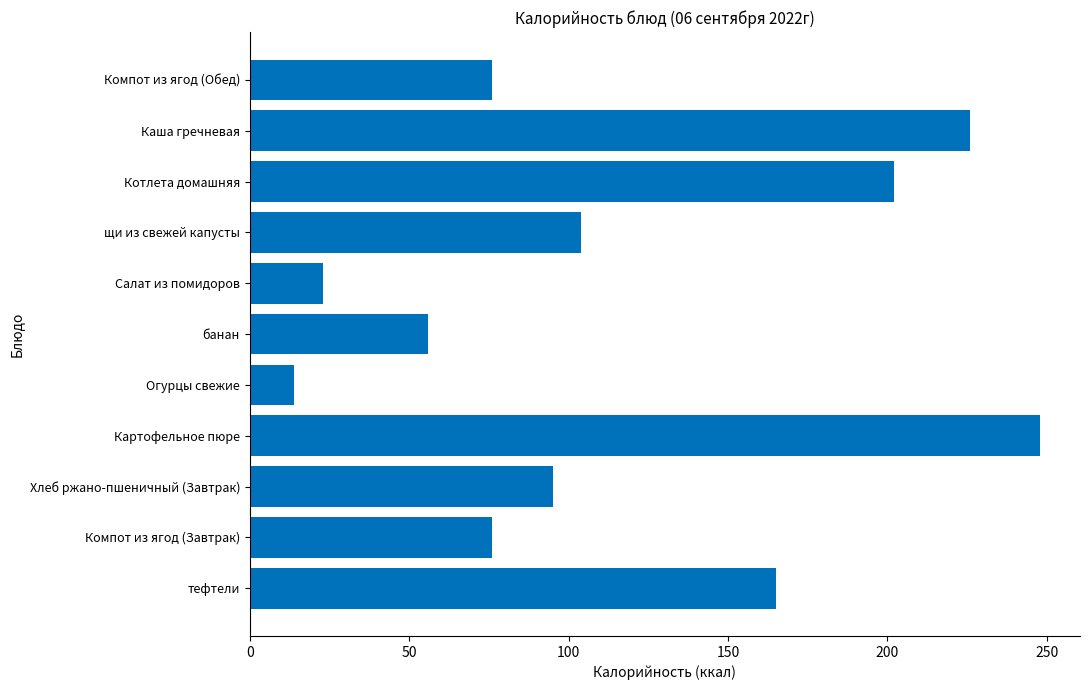

How many data points are less than 95?

5